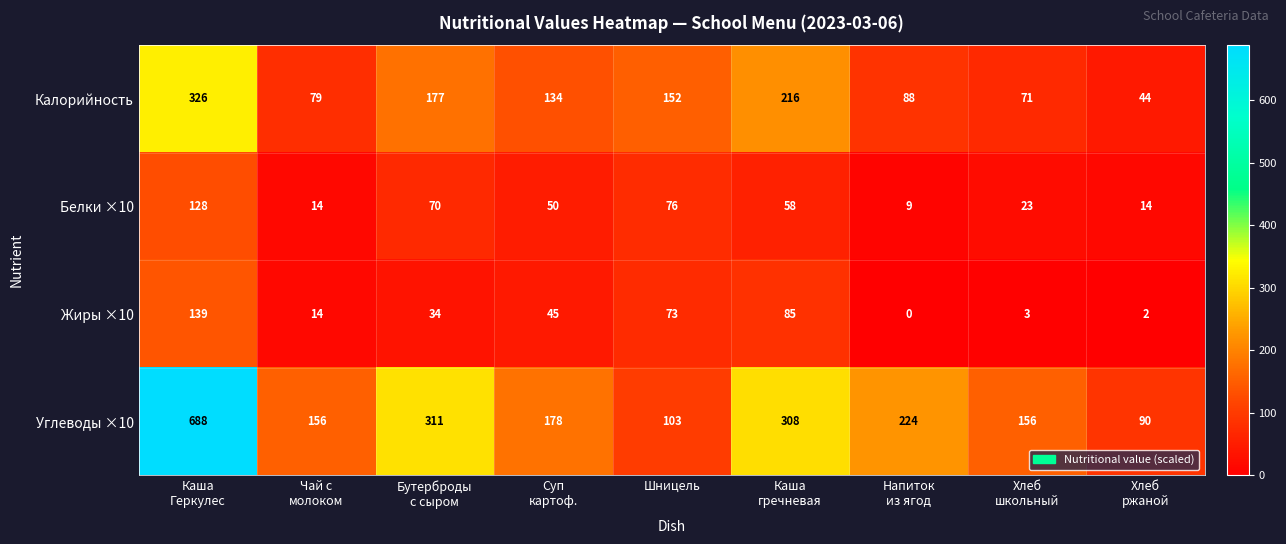

How many data points in Жиры ×10 are less than 34?

4